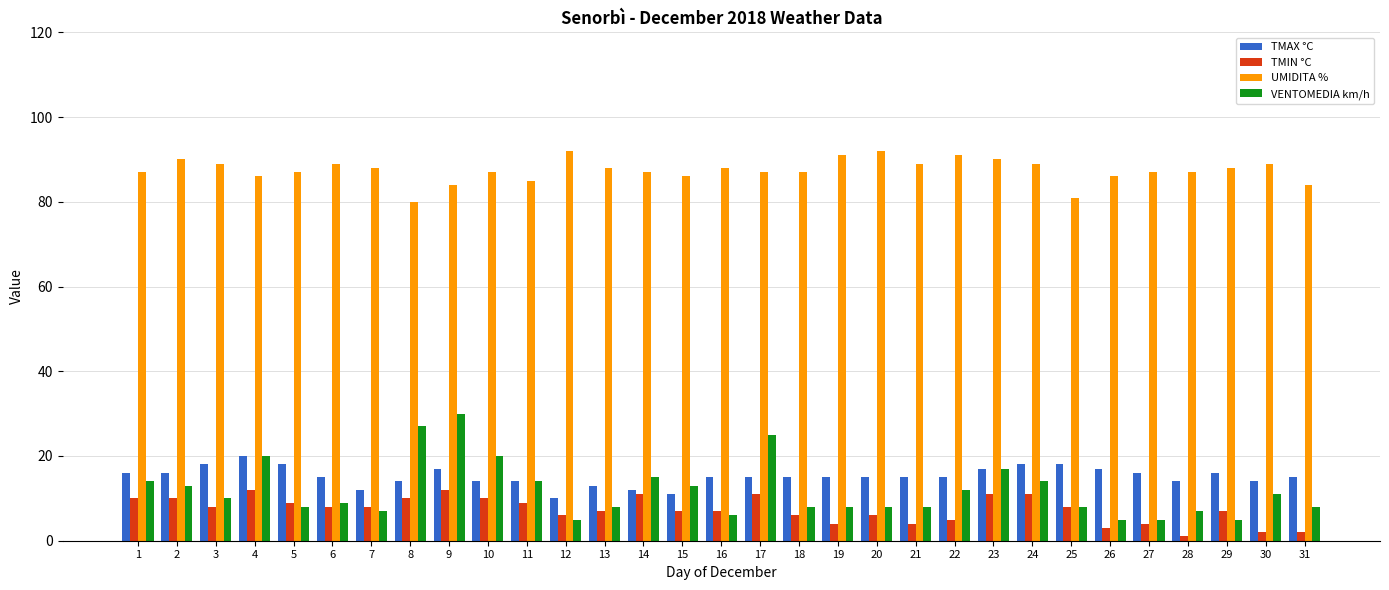

Between 14 and 18, which series saw the biggest shift?

VENTOMEDIA km/h